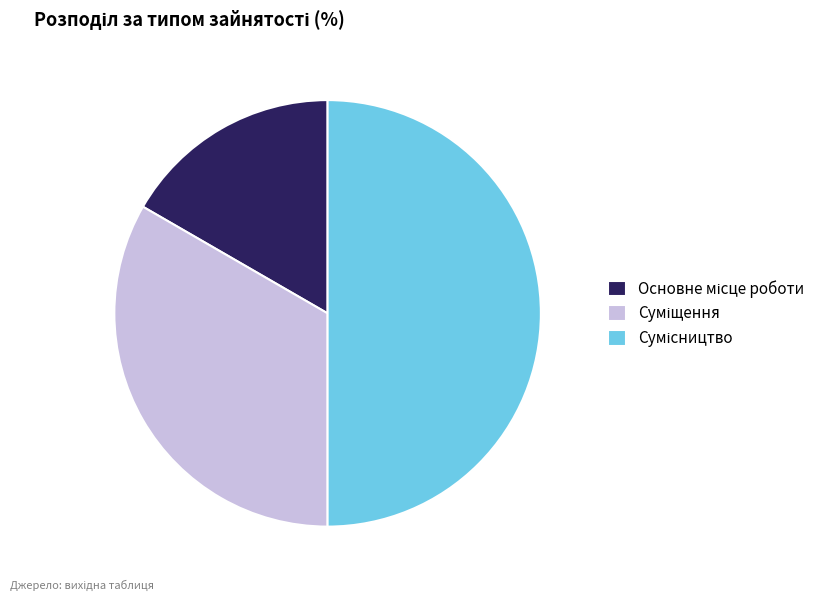

How many segments does this pie chart have?

3